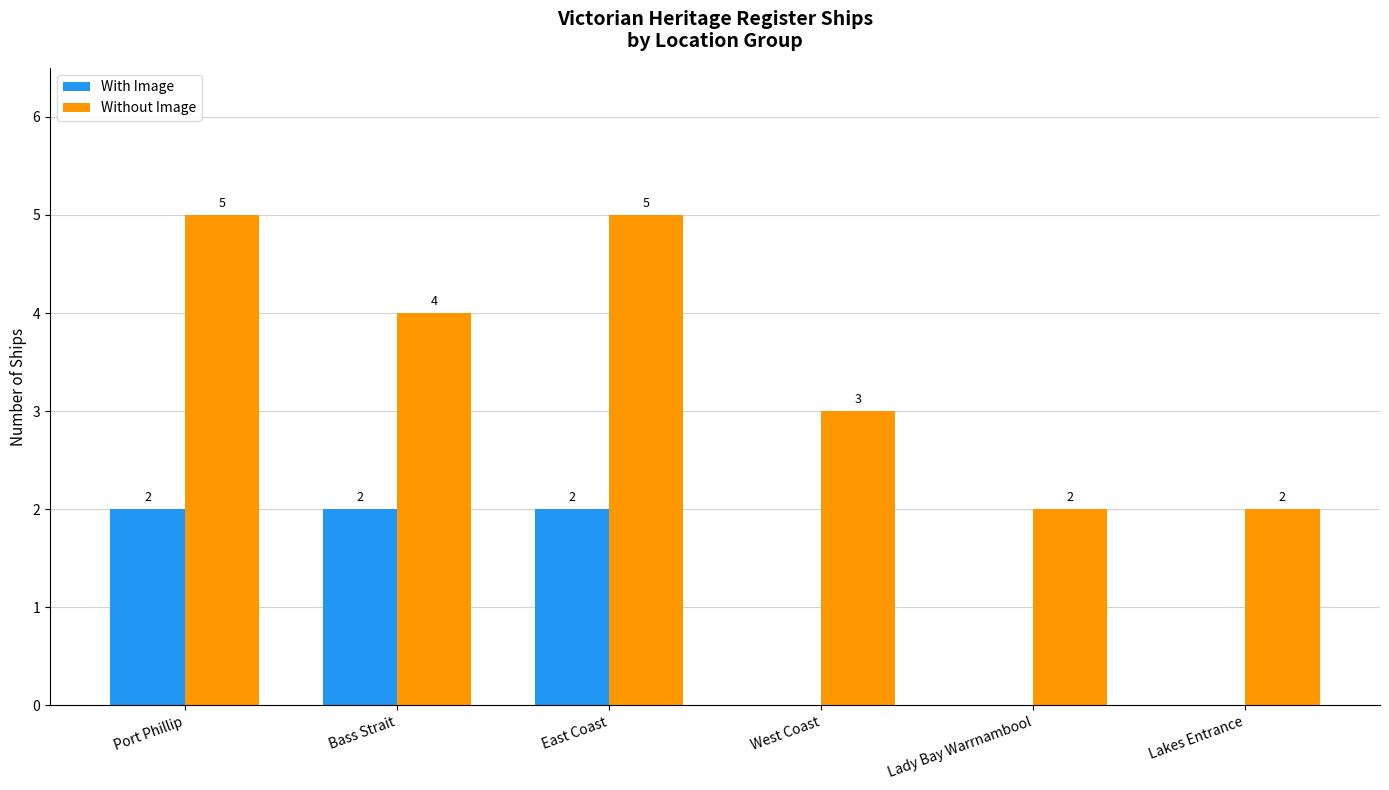

Reading right to left, what are all the values shown in this chart?

With Image: 0	0	0	2	2	2
Without Image: 2	2	3	5	4	5